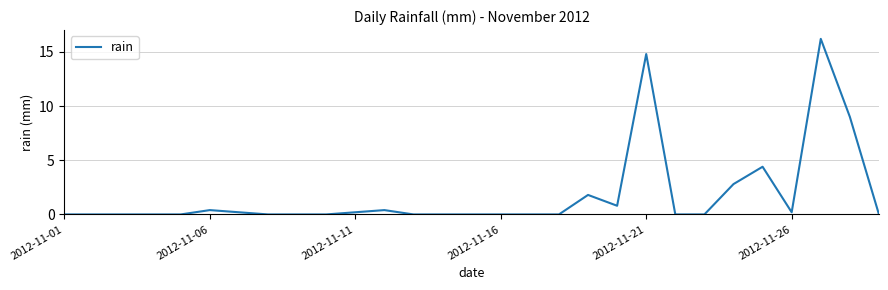

What is the greatest value displayed?

16.2